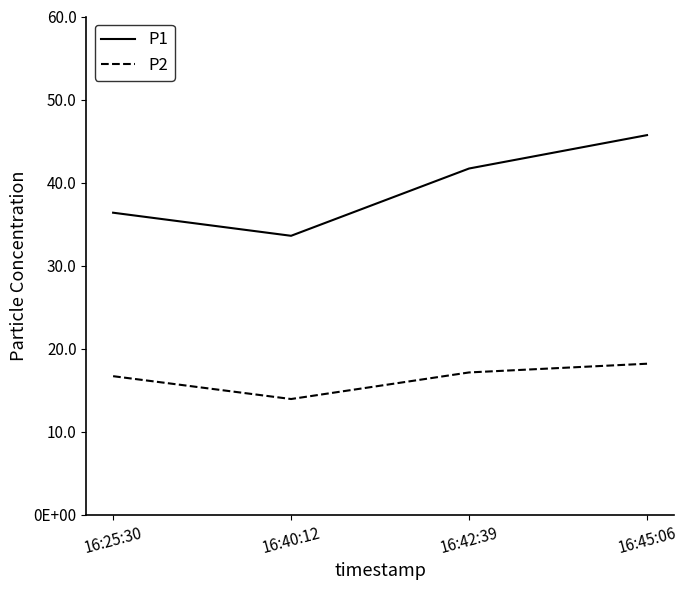

Rank the series by their average value, from highest to lowest.

P1, P2